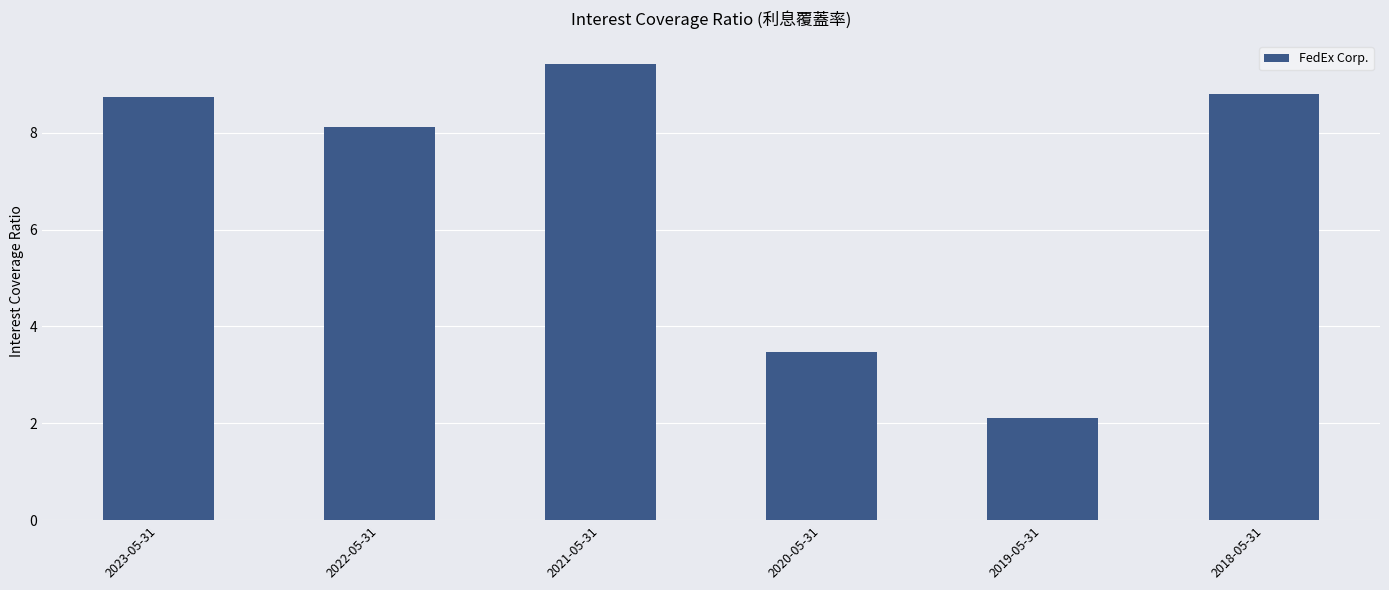

What is the average value?

6.8